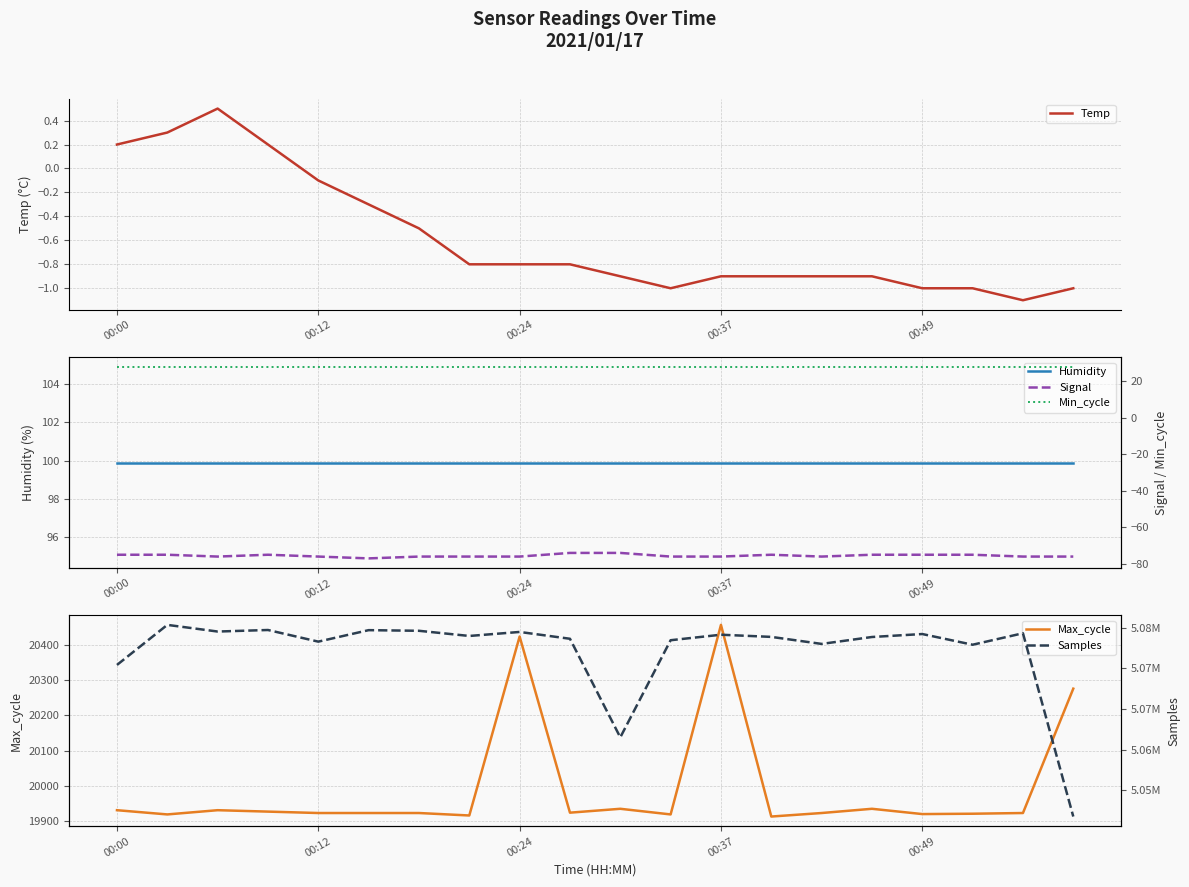

True or false: Temp and Signal cross at least once.

False